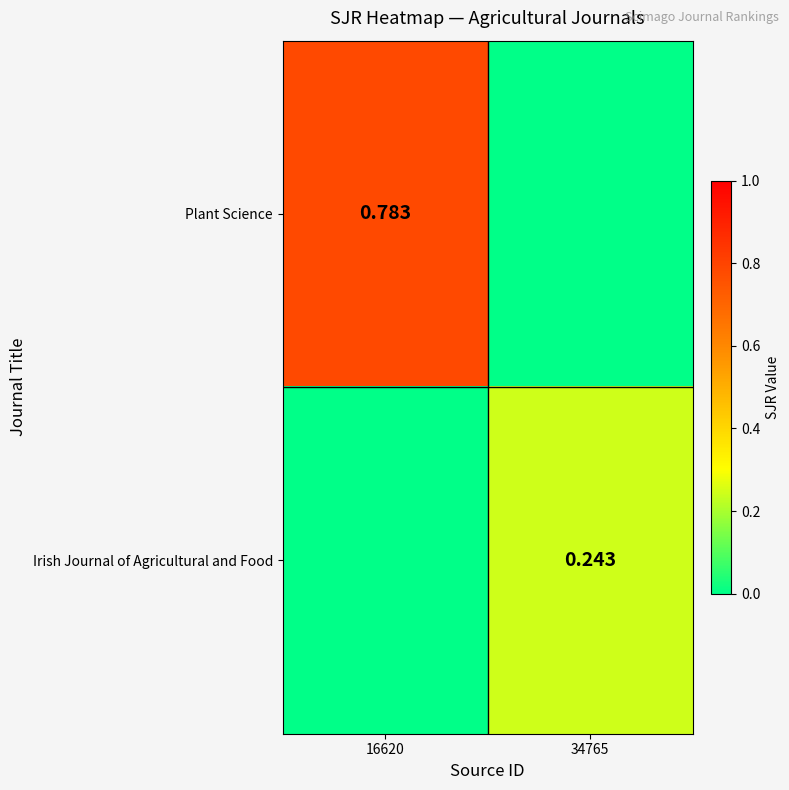

What is the sum of all Irish Journal of Agricultural and Food values?

0.2